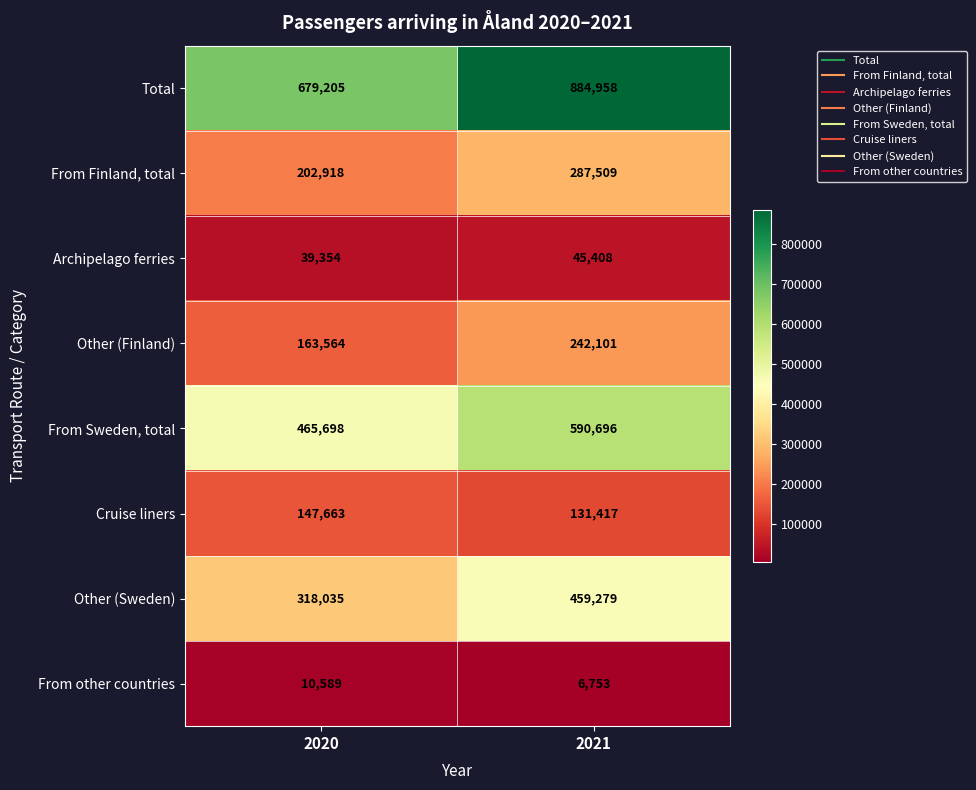

At which category is the sum across all series the highest?

2021